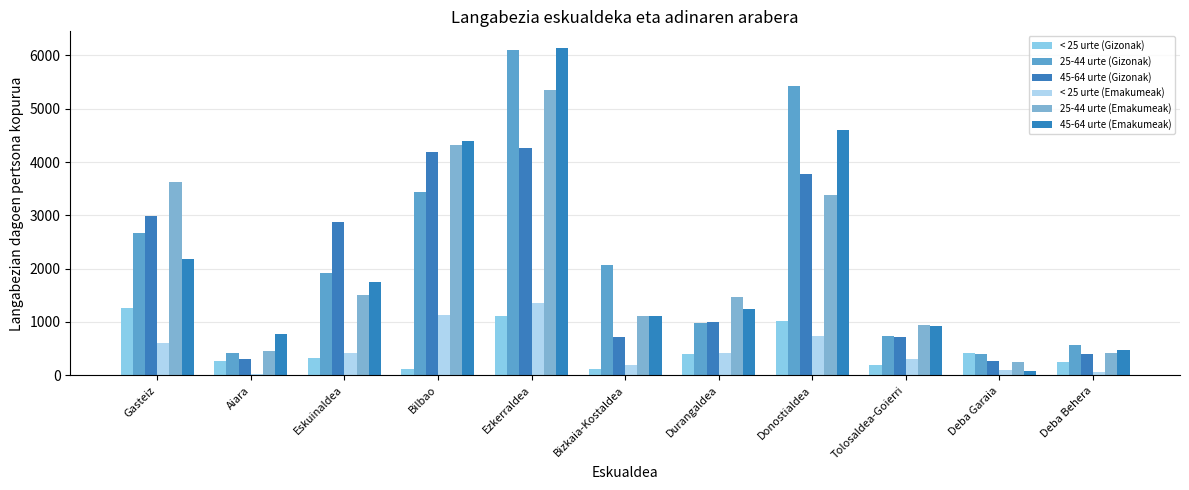

How many groups of bars are there?

11